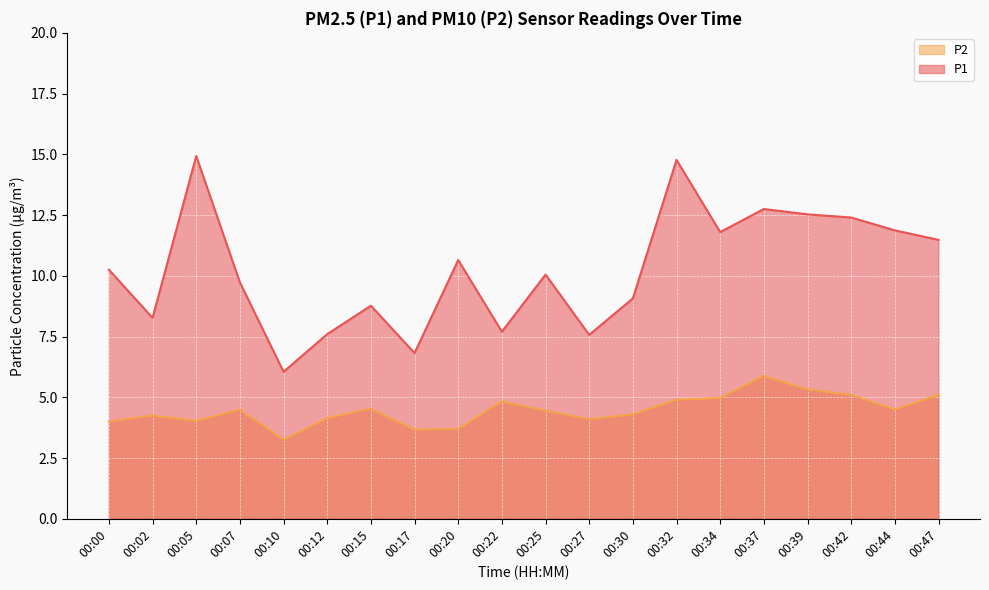

How many values in the P1 series are below 10?

9